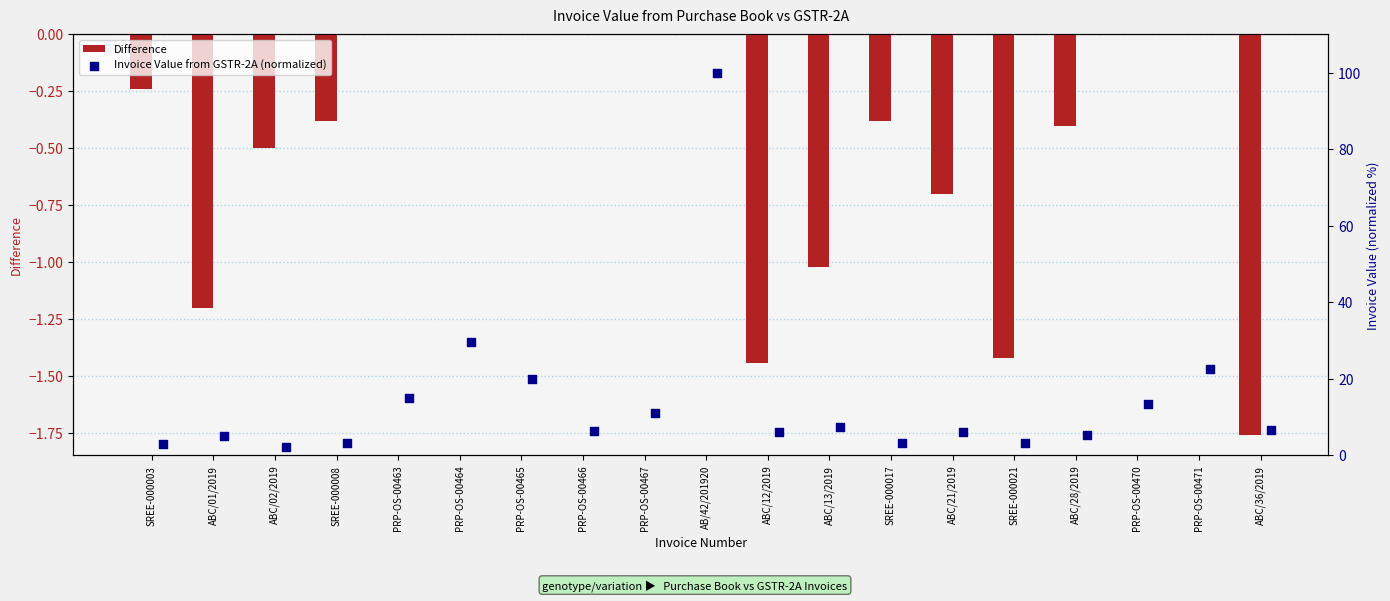

Which series has the largest Y range (max minus min)?

Invoice Value from GSTR-2A (normalized)